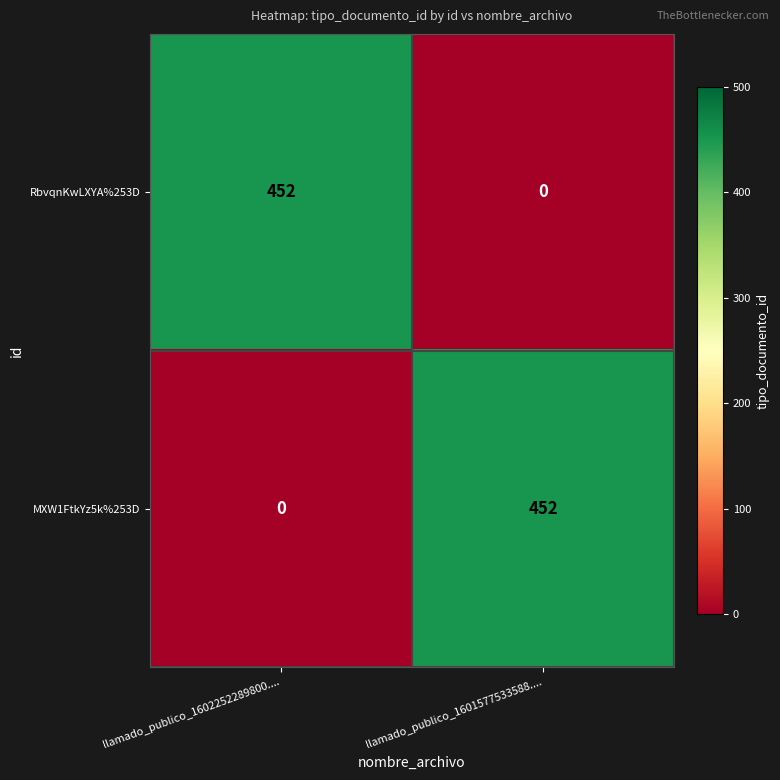

The value of MXW1FtkYz5k%253D at llamado_publico_1601577533588.... is 452. True or false?

True